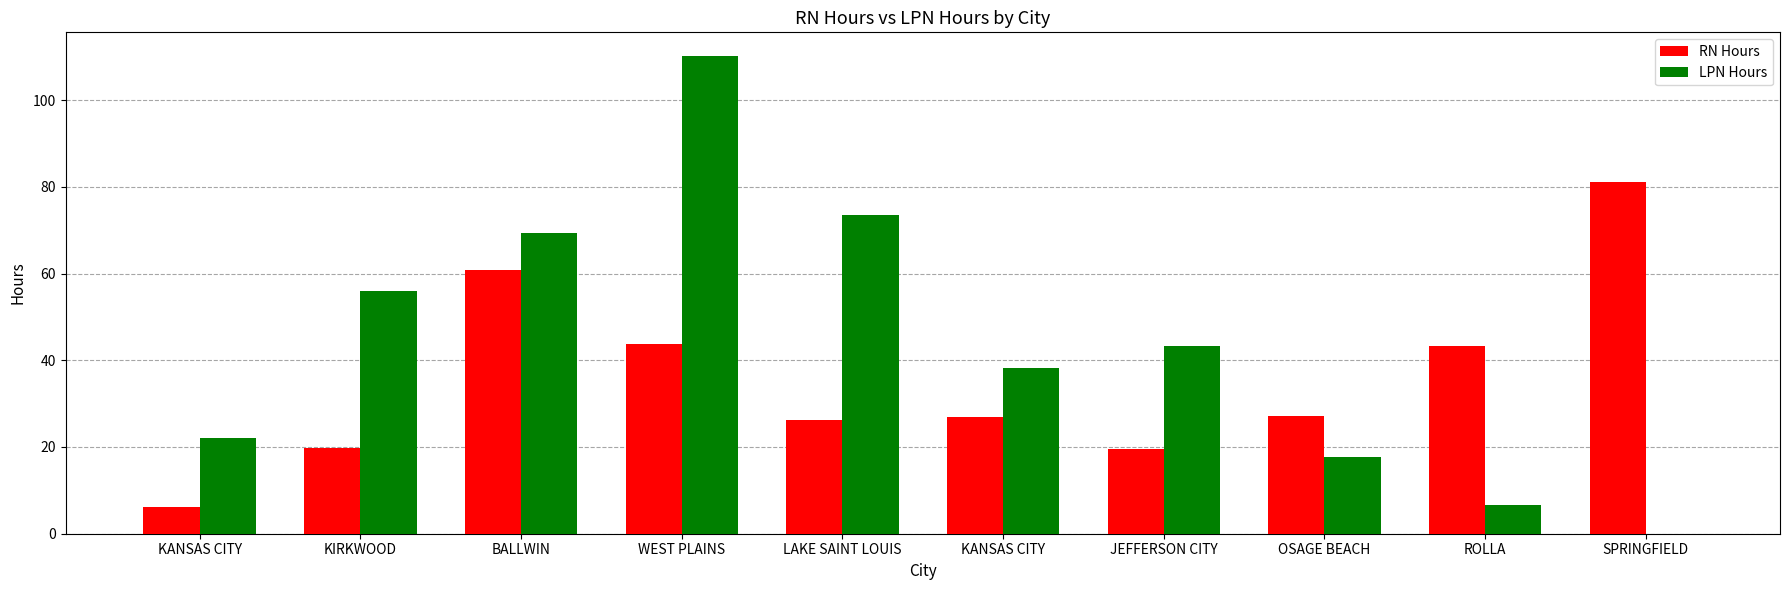

What are all the series names shown in the legend?

RN Hours, LPN Hours